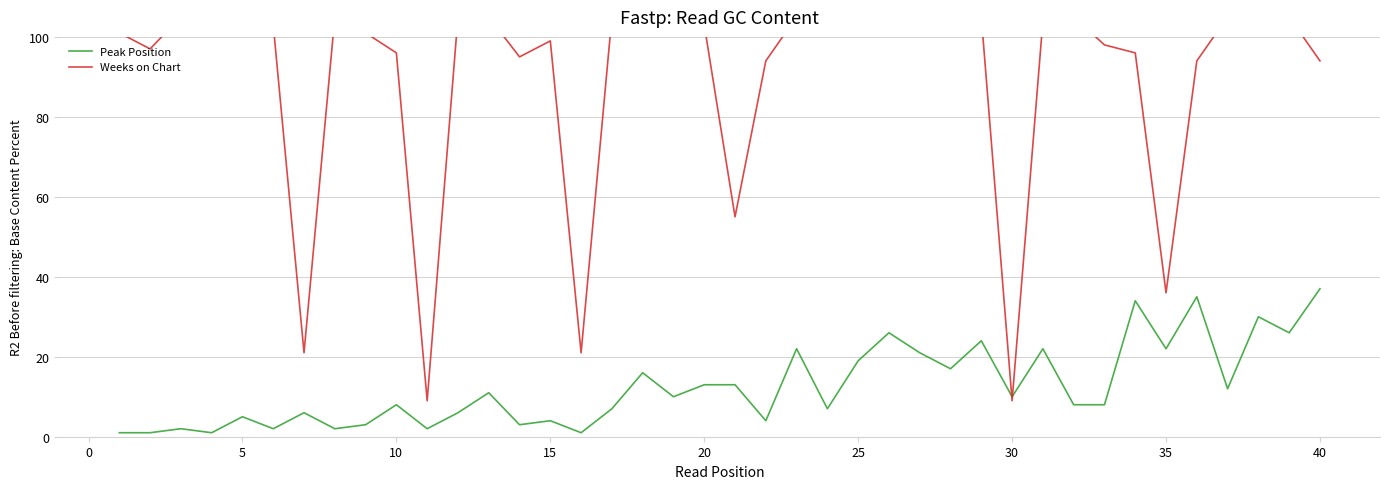

Does the chart display data point markers on the line(s)?

No